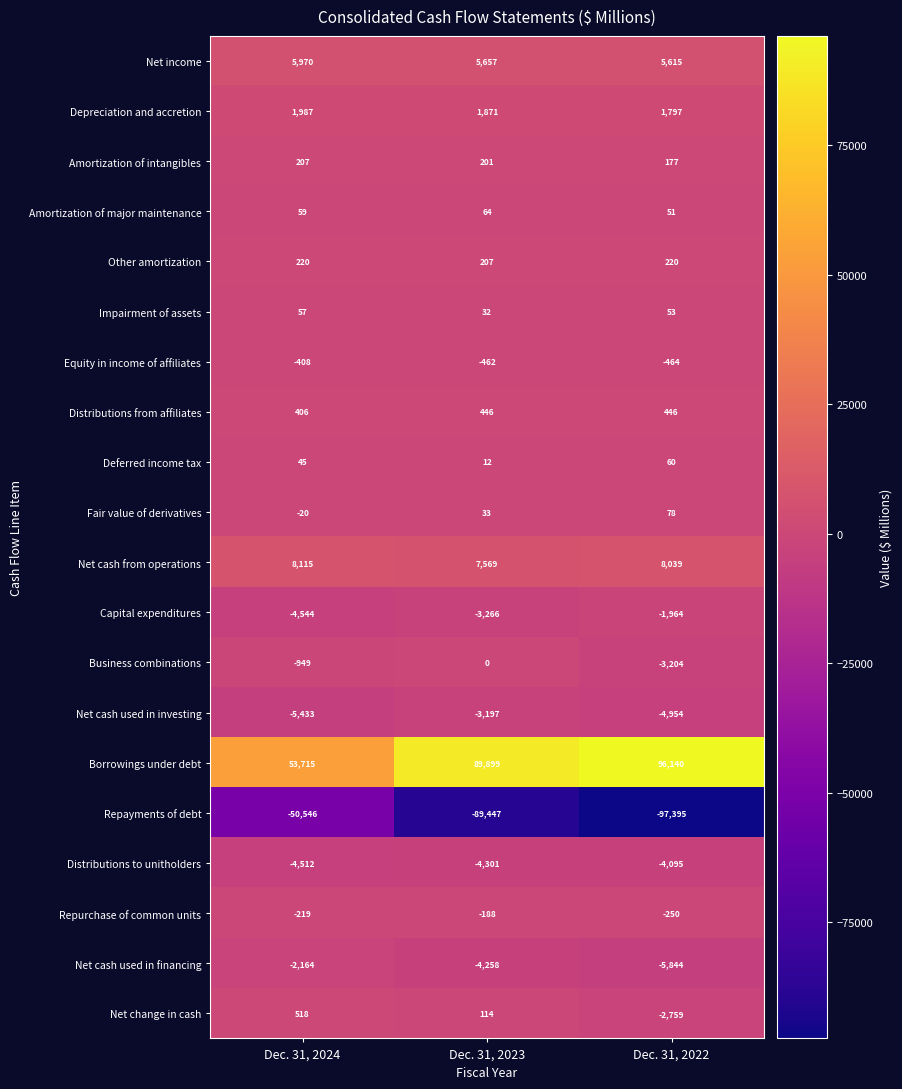

Where is Equity in income of affiliates nearest to the value -436?

Dec. 31, 2023